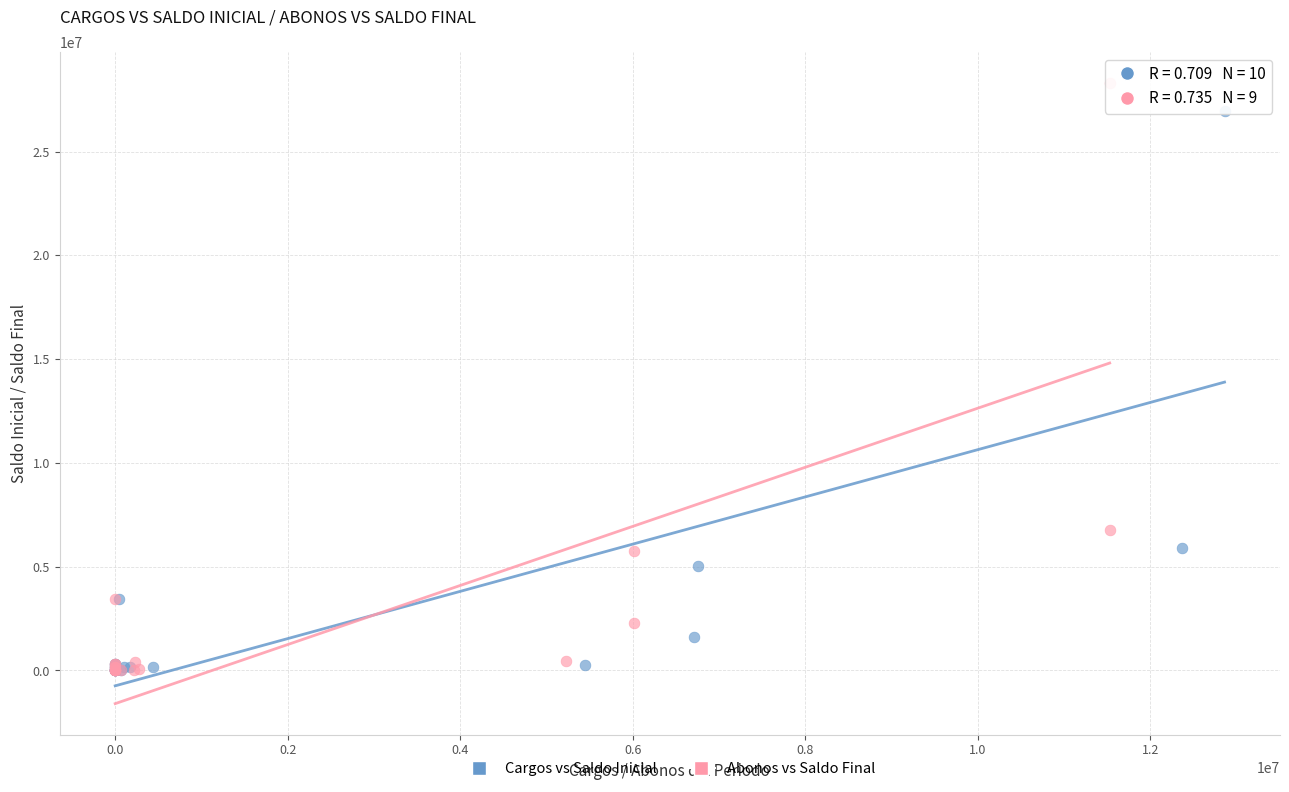

Which series reaches the maximum Y coordinate?

Abonos vs Saldo Final